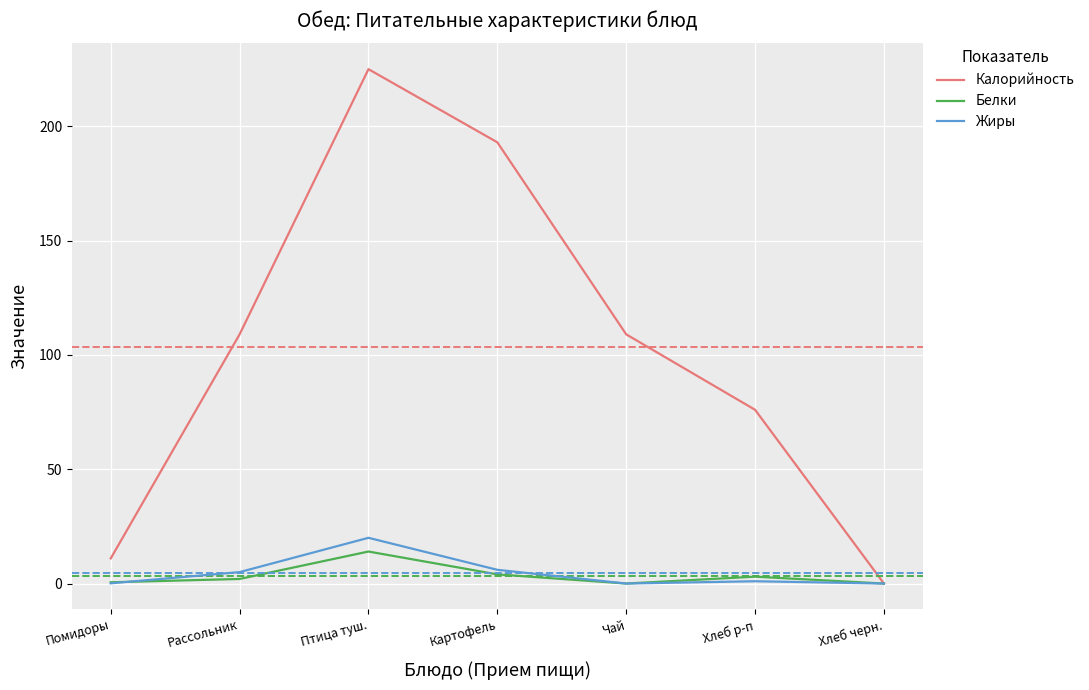

What is the difference between the Жиры values at Рассольник and Хлеб р-п?

4.0